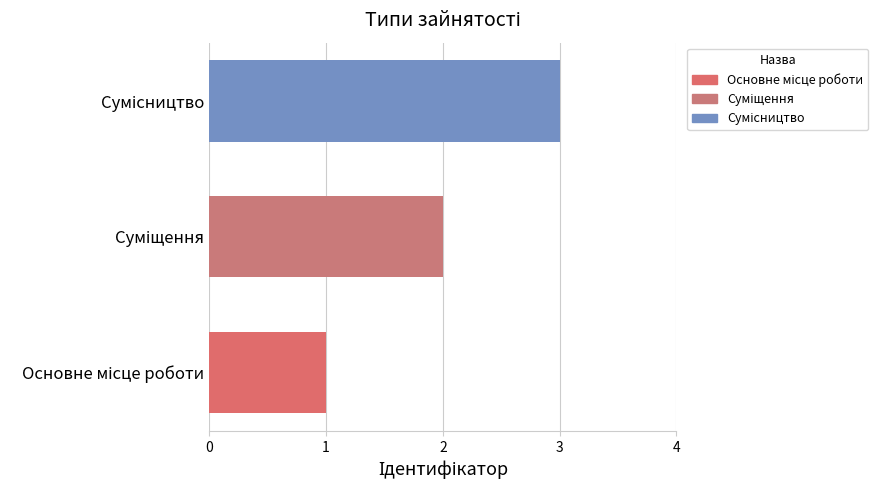

What is the greatest value displayed?

3